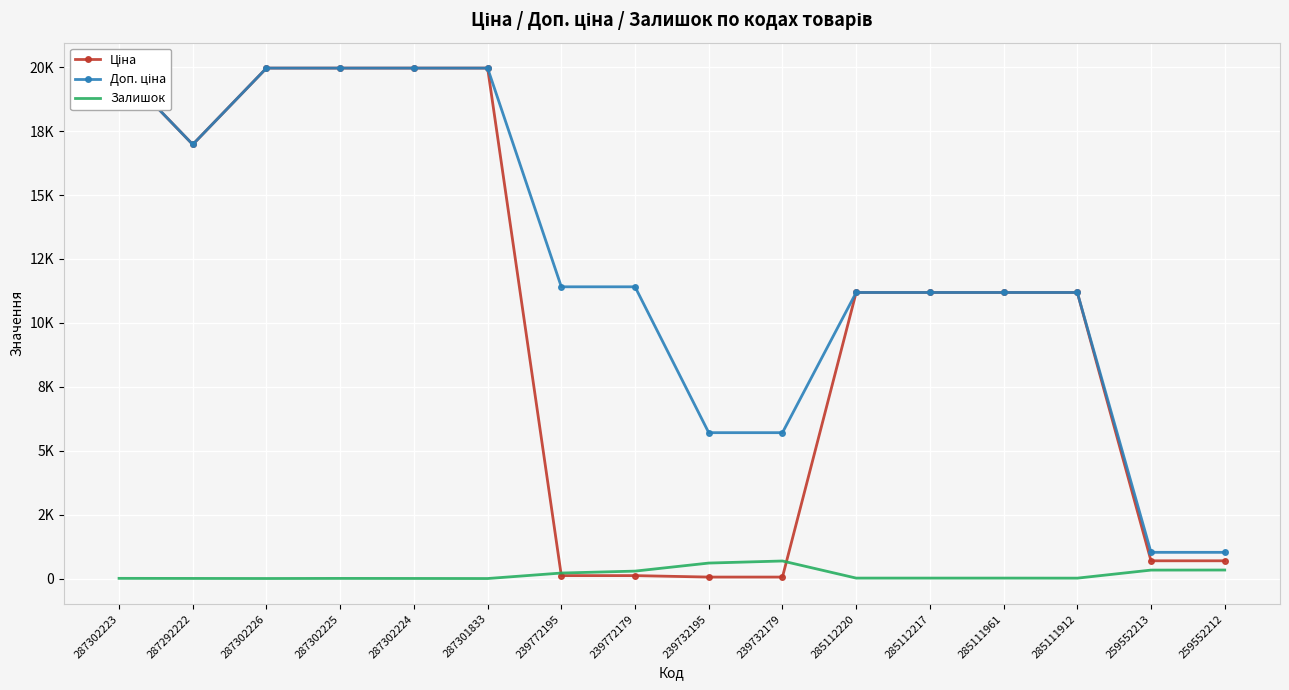

True or false: Доп. ціна and Ціна cross at least once.

False